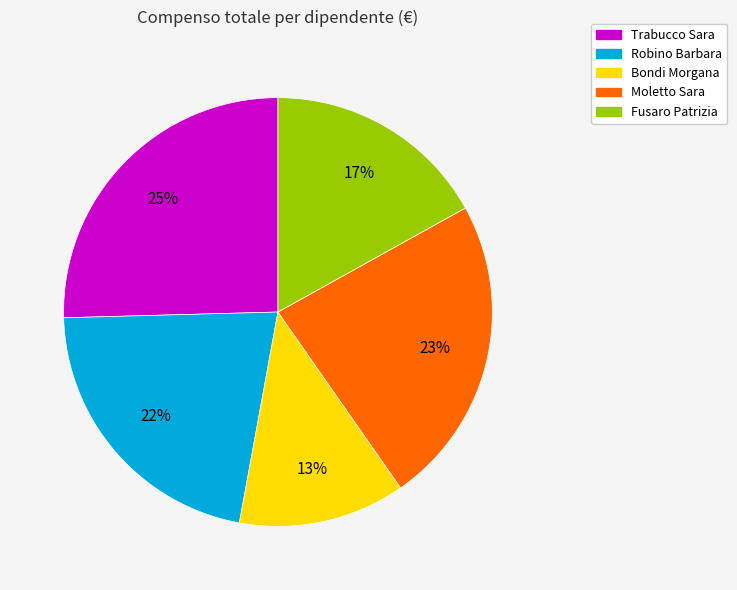

What is the largest slice in the pie chart?

Trabucco Sara